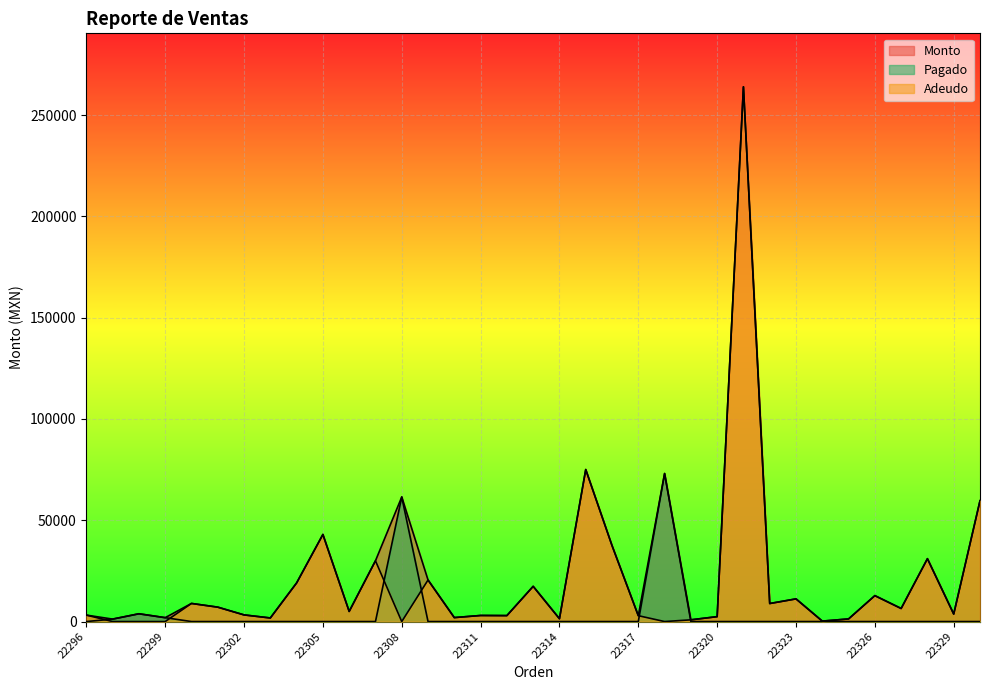

How many distinct data groups are displayed?

3